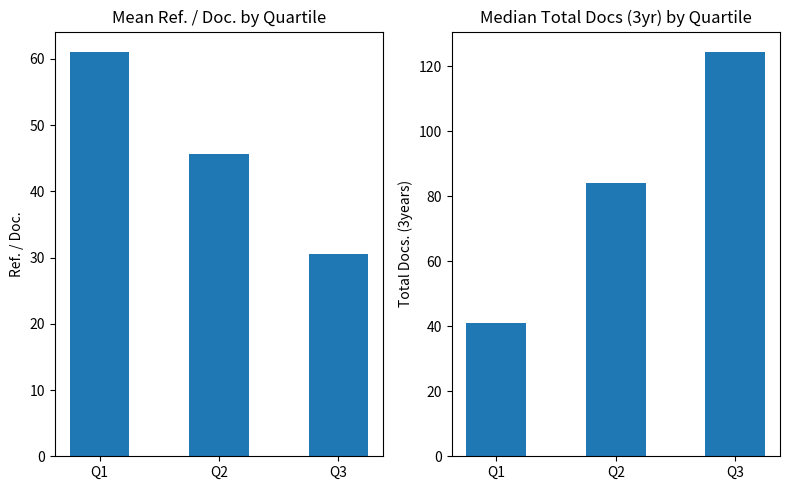

List the series in order of their overall mean, lowest first.

Mean Ref. / Doc., Median Total Docs (3yr)